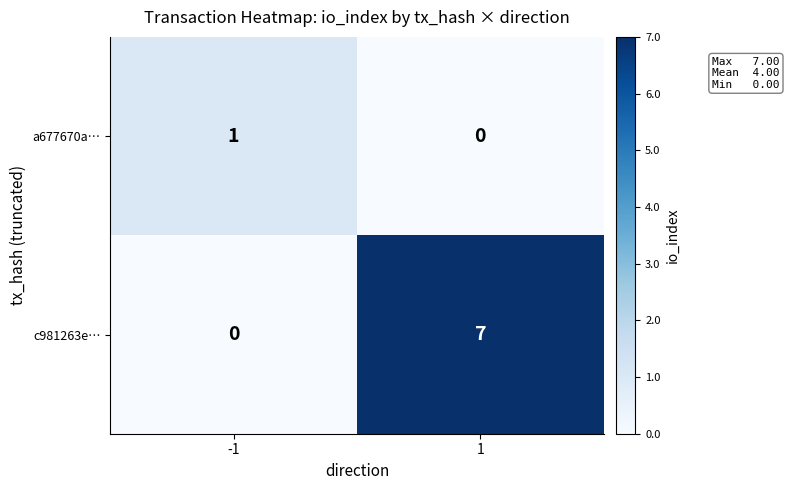

Is it true that c981263e… equals 9 at 1?

False